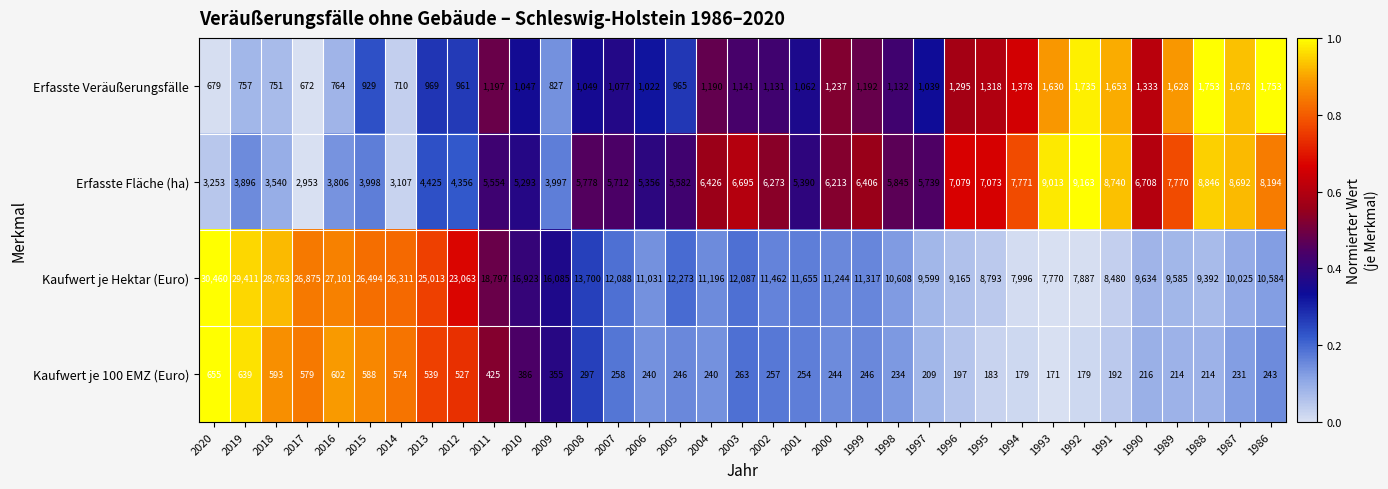

Between 2013 and 2003, which series saw the biggest shift?

Kaufwert je Hektar (Euro)